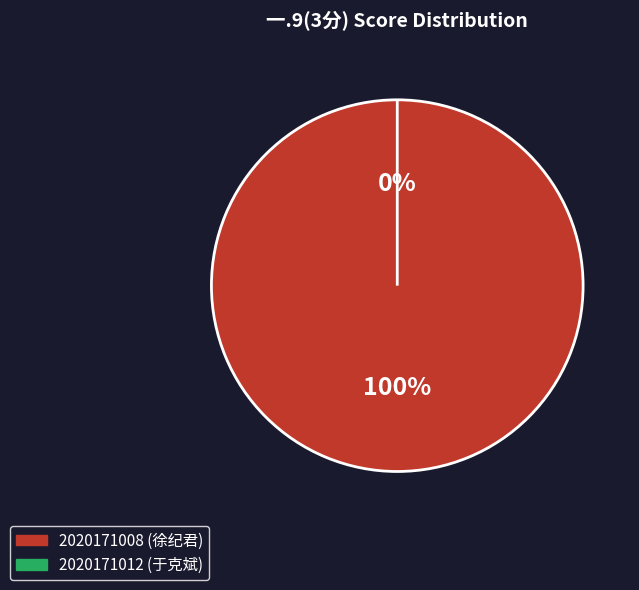

What is the change in value from 2020171008 (徐纪君) to 2020171012 (于克斌)?

-3